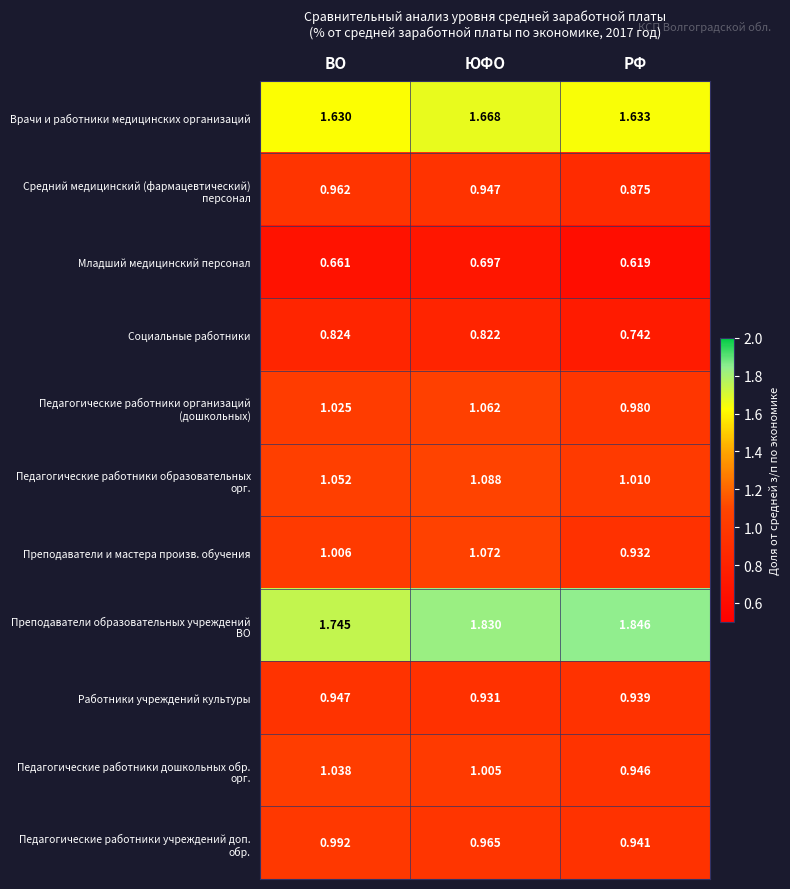

Between ЮФО and РФ, which series saw the biggest shift?

Преподаватели и мастера произв. обучения